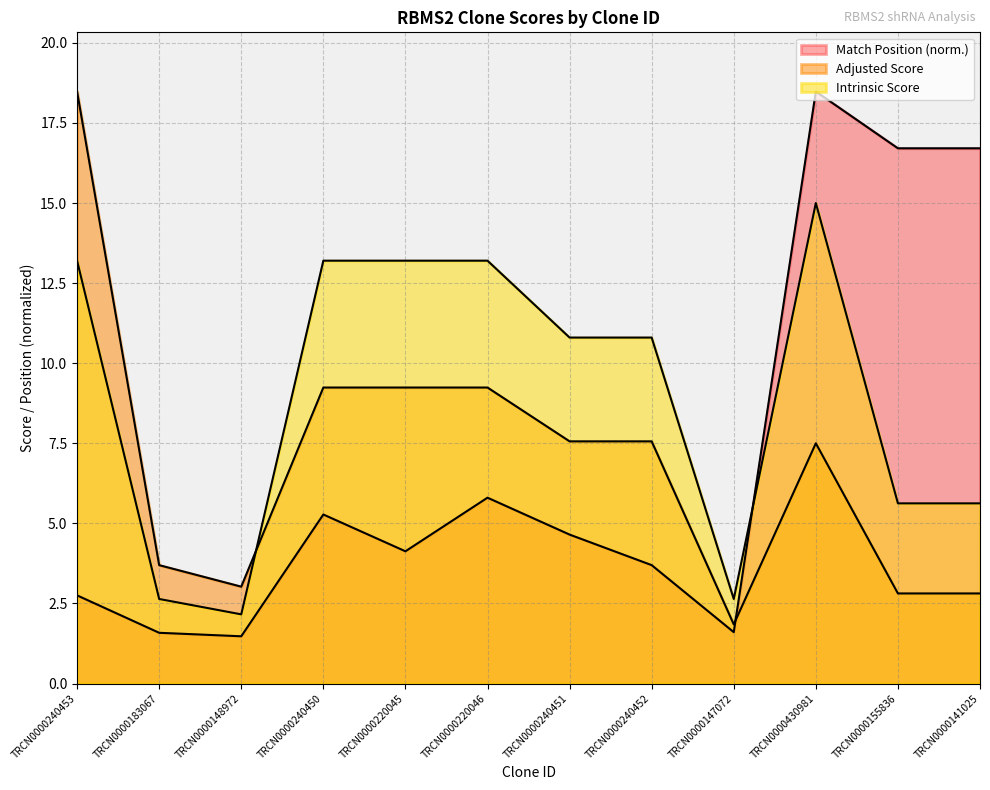

What is the value of the Adjusted Score point at the 5th from the left?

9.2